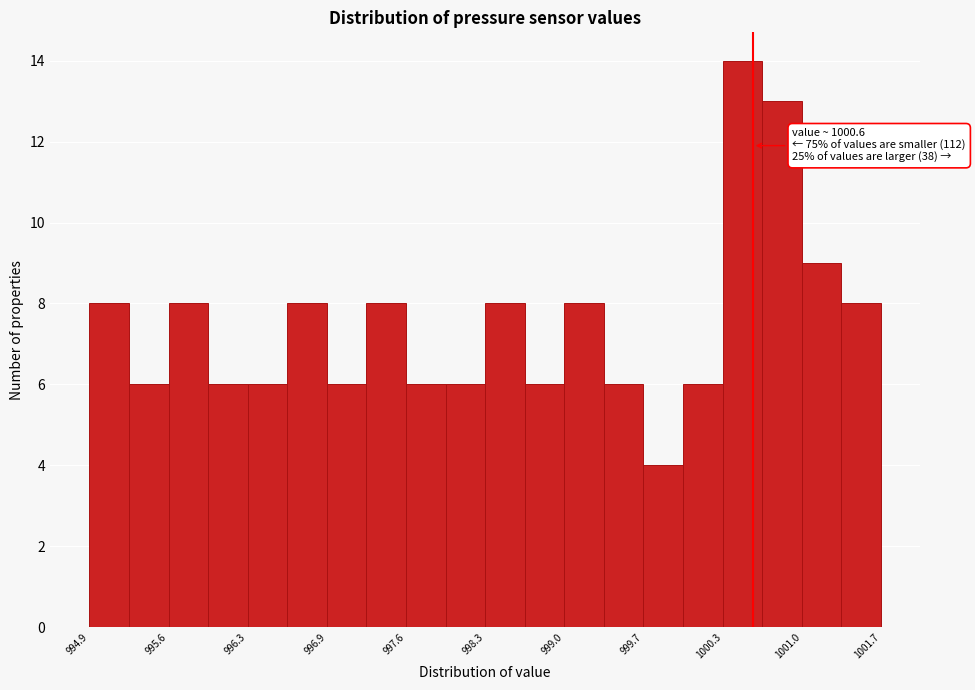

Around what value on the x-axis is the tallest bar? Give the approximate position of its centre, as read against the axis.

1000.5